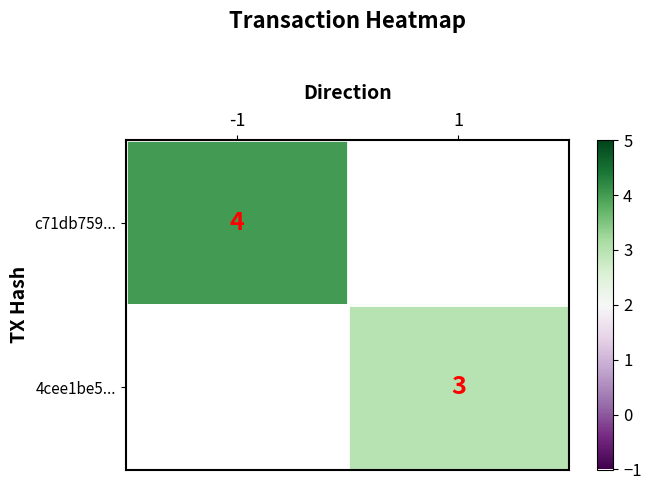

The value of c71db759... at -1 is 4. True or false?

True